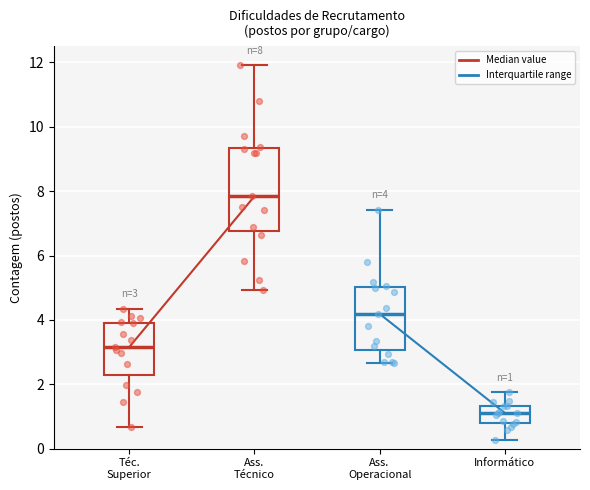

Which box is the tallest, from its lower edge to its upper edge?

Ass. Técnico